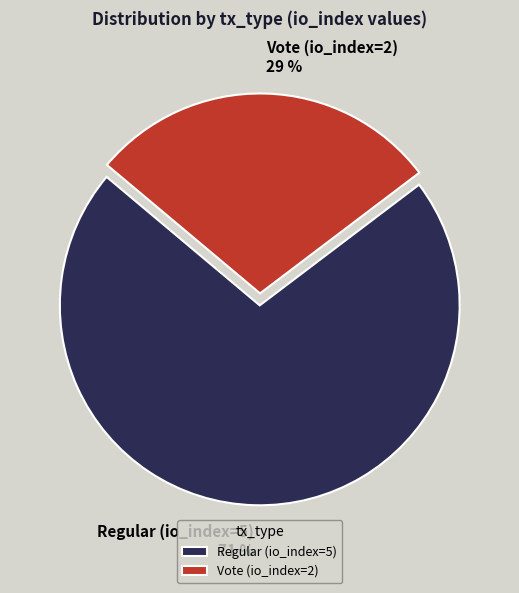

Which slice is the largest?

Regular (io_index=5)